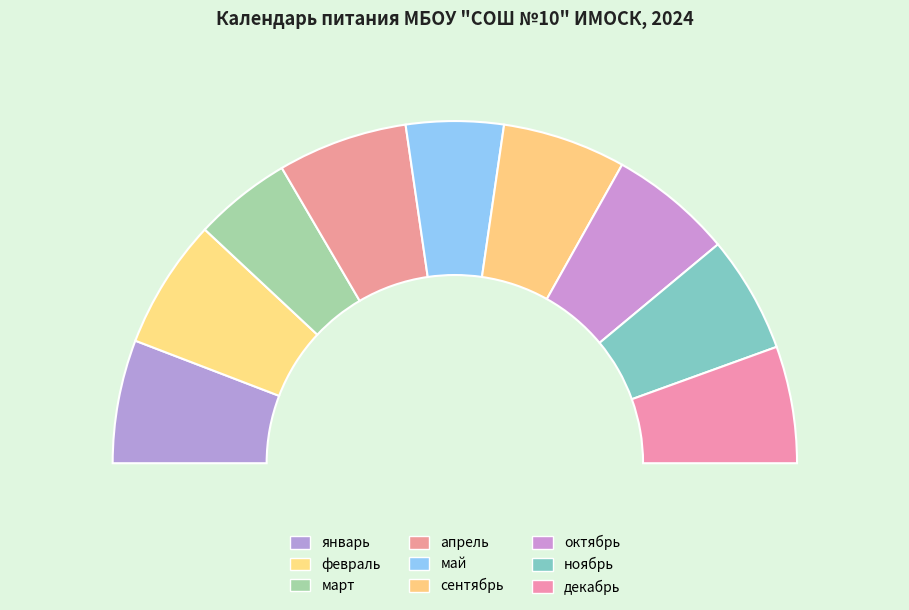

To the nearest percent, what percentage of the pie is сентябрь?

12%